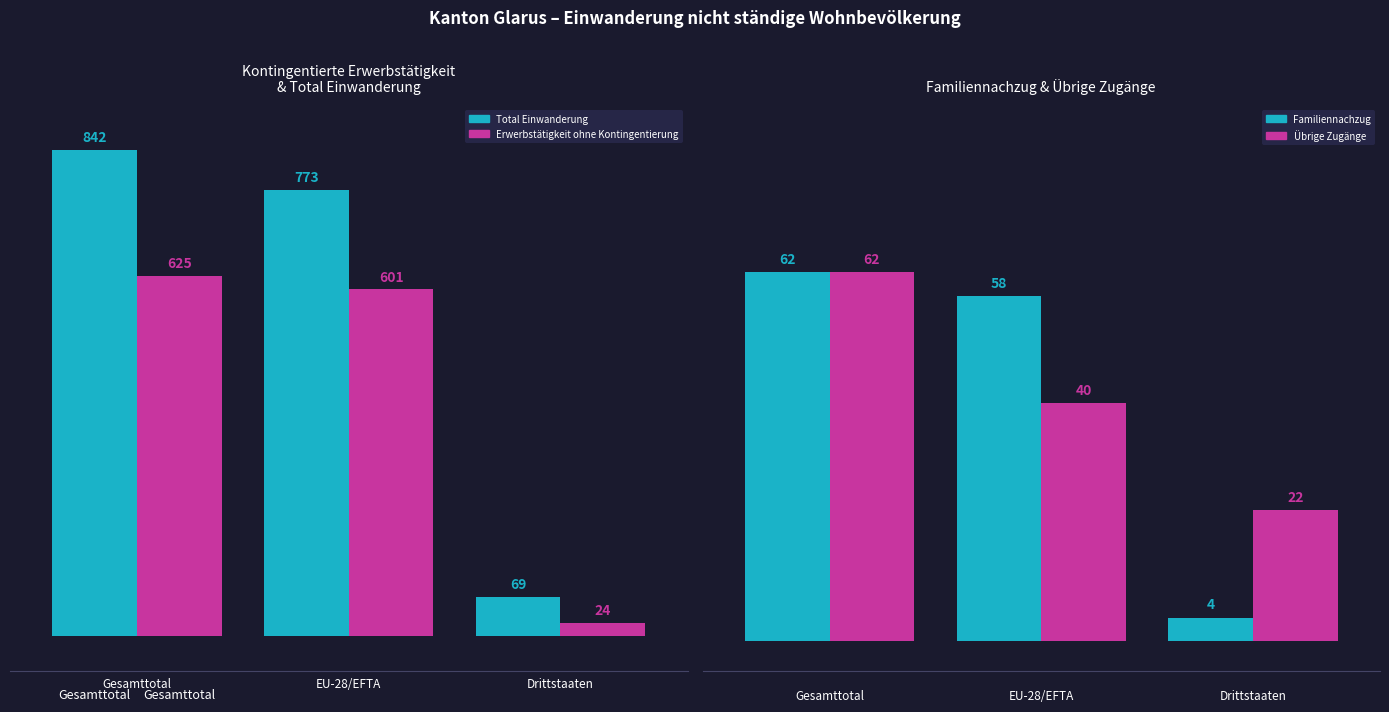

What position from the left is EU-28/EFTA?

2